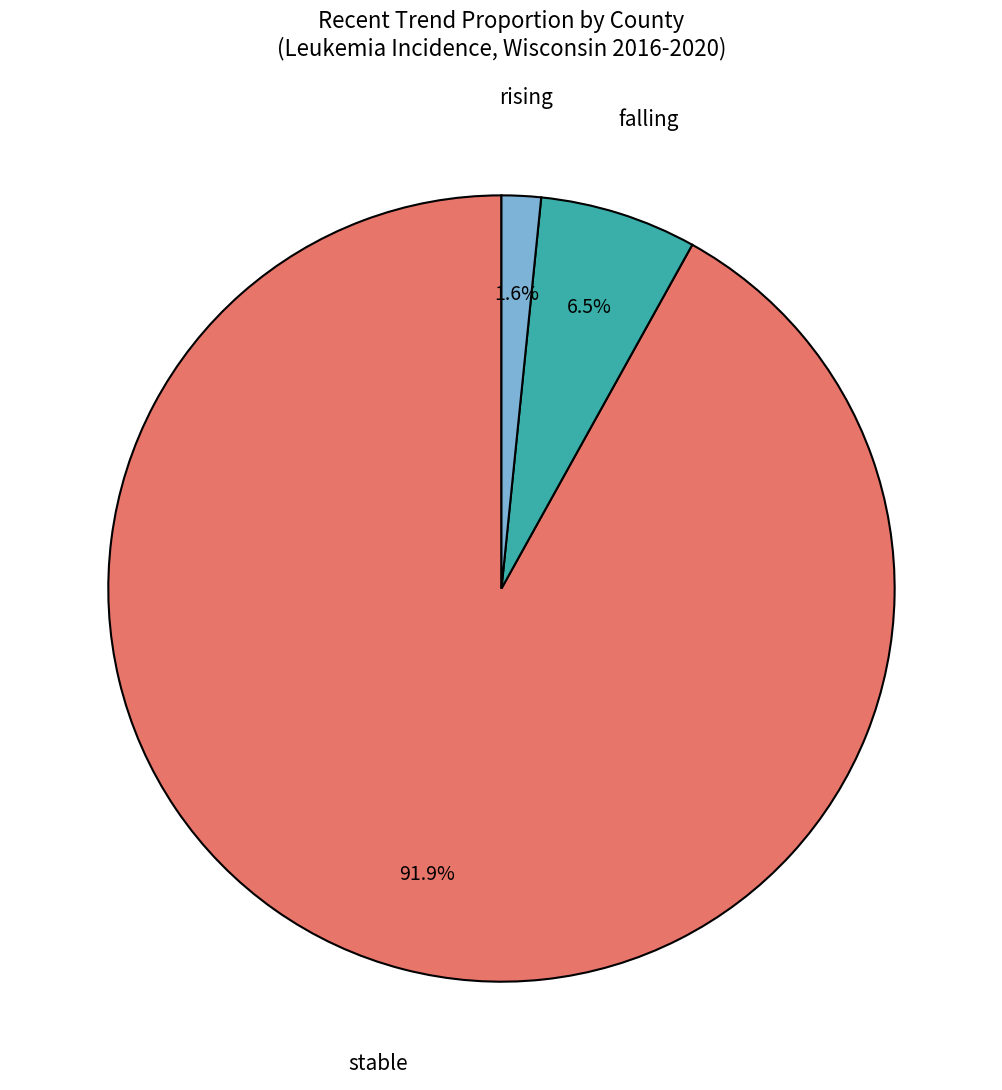

Which category has the smallest portion of the pie?

rising